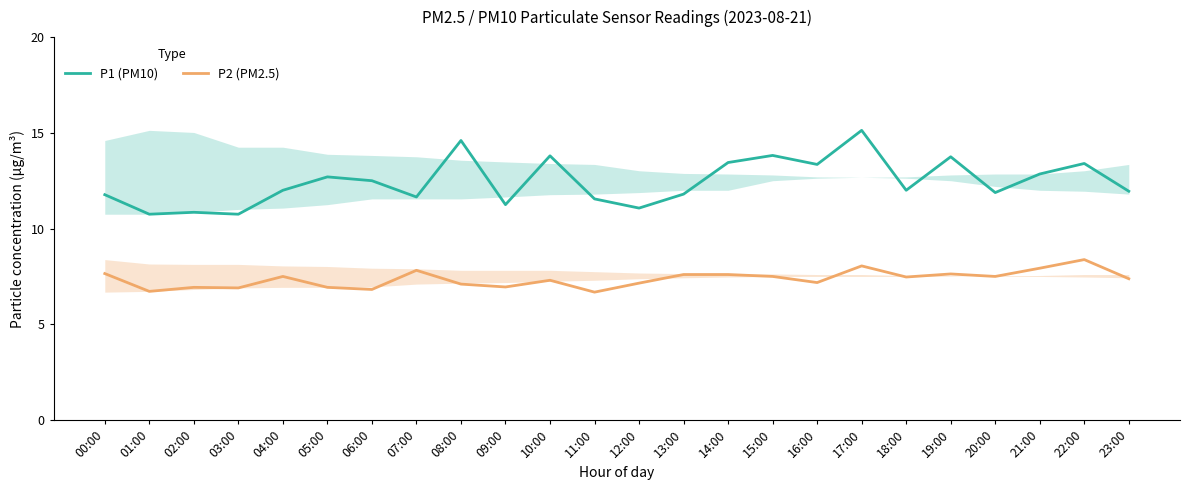

At 23:00, list the series in order from smallest to largest.

P2 (PM2.5), P1 (PM10)